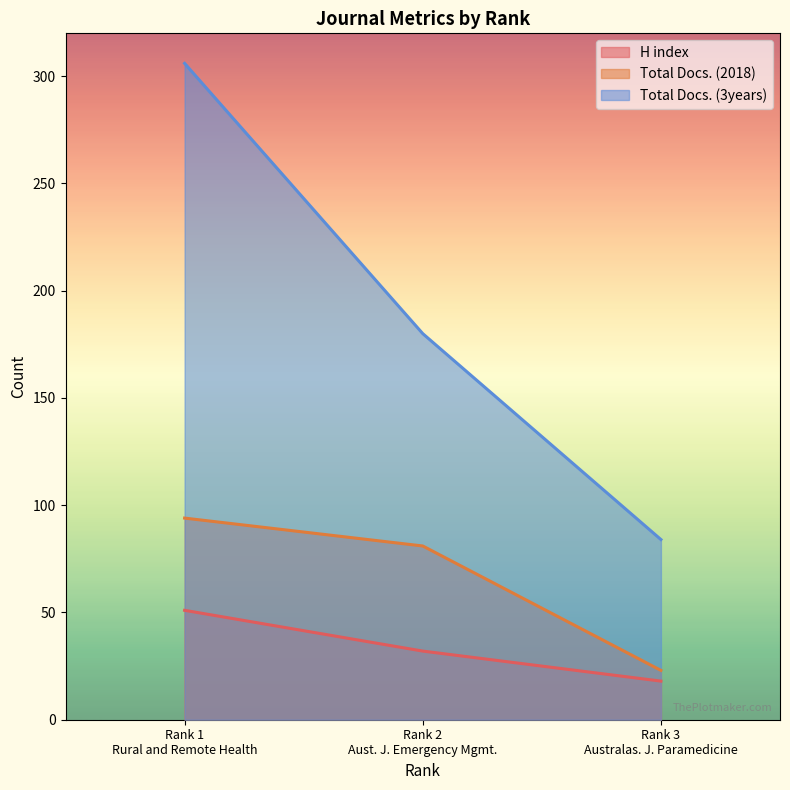

What is the difference between the maximum and minimum values in the H index series?

33